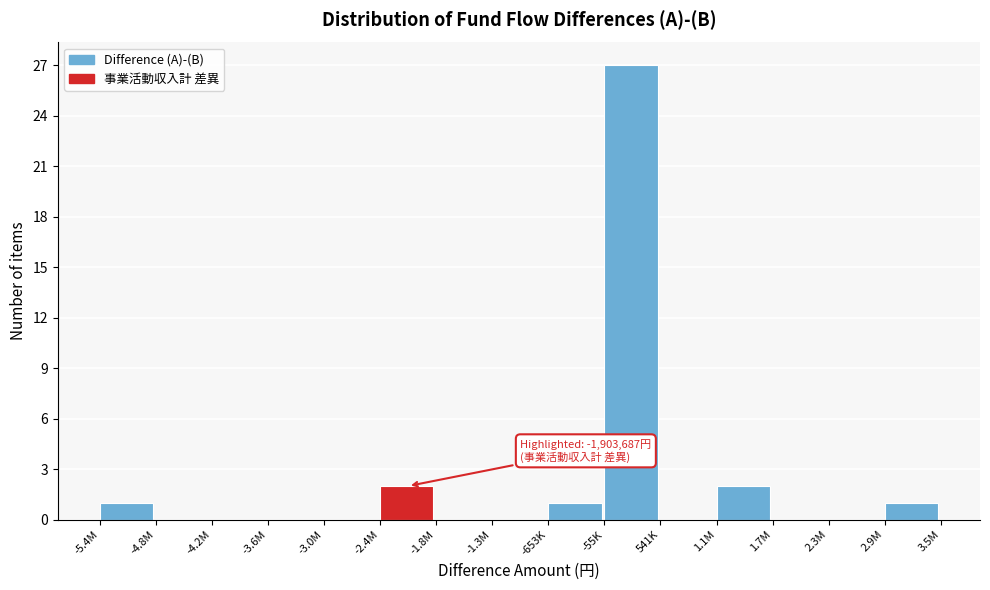

Reading left to right, extract all data points from this chart.

-5.4M=1	-4.8M=0	-4.2M=0	-3.6M=0	-3.0M=0	-2.4M=2	-1.8M=0	-1.3M=0	-653K=1	-55K=27	541K=0	1.1M=2	1.7M=0	2.3M=0	2.9M=1